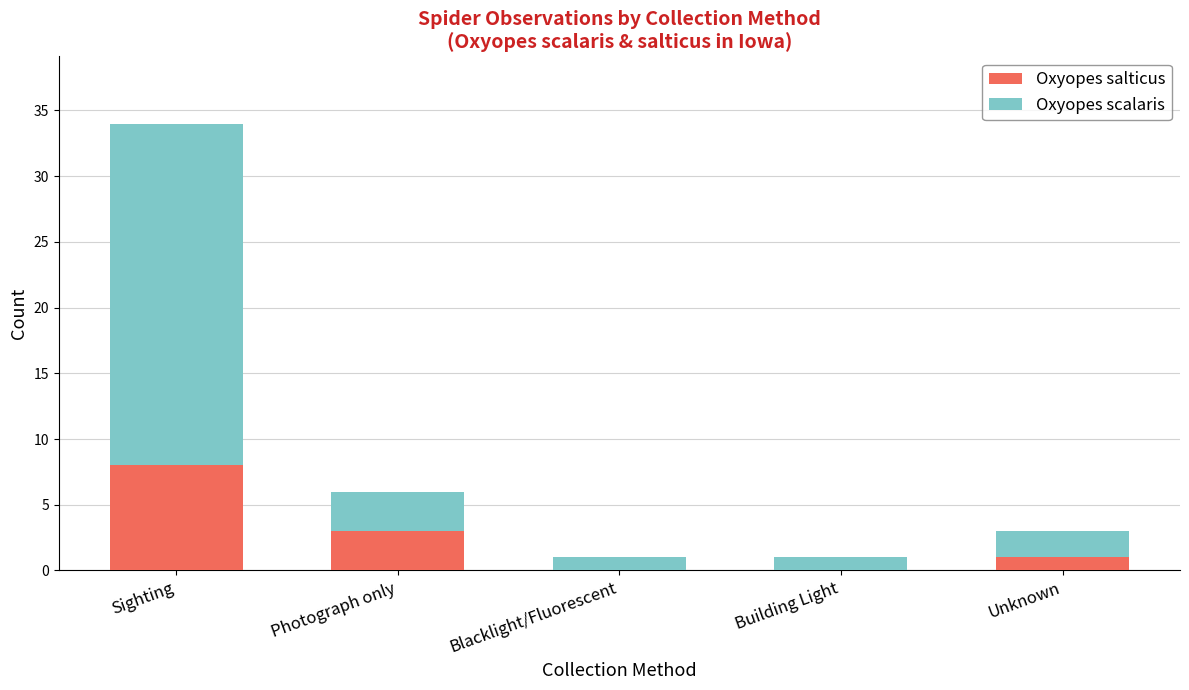

What is the highest value of the Oxyopes salticus series?

8